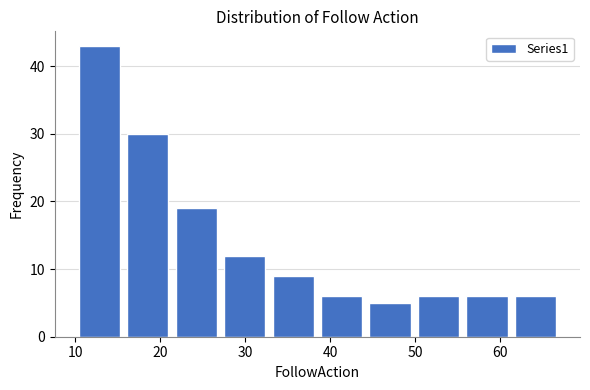

Which range on the x-axis has the tallest bar?

10.0 to 15.7